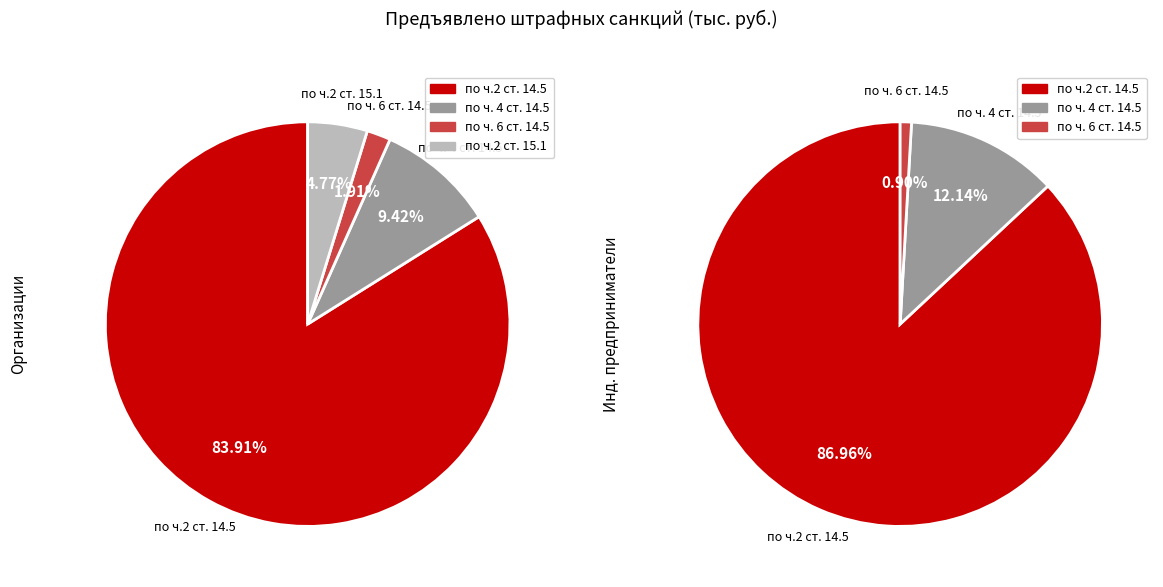

The по ч.2 ст. 15.1 slice represents 1% of the pie. True or false?

False